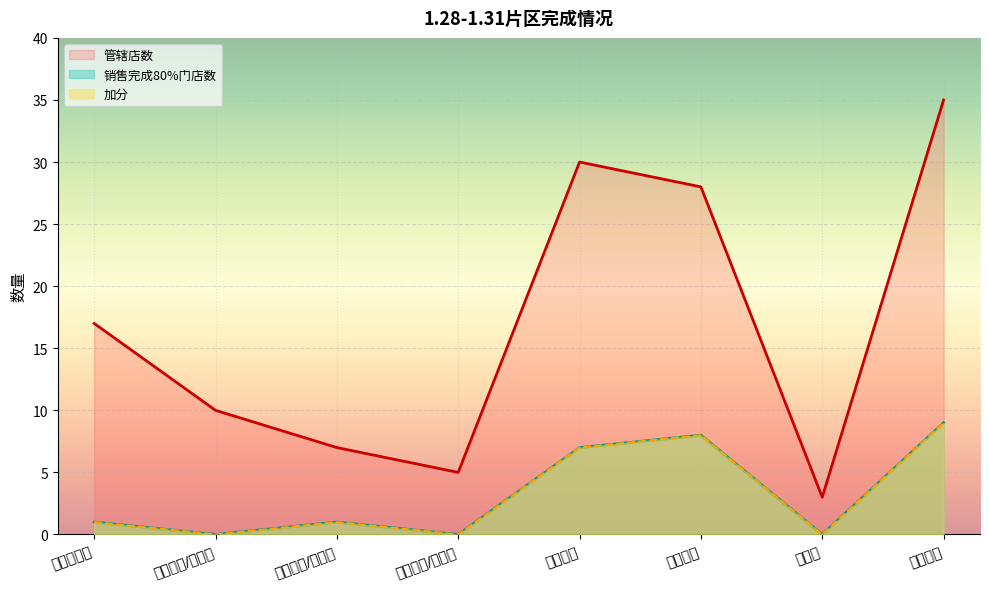

True or false: 加分 and 销售完成80%门店数 intersect in this chart.

False